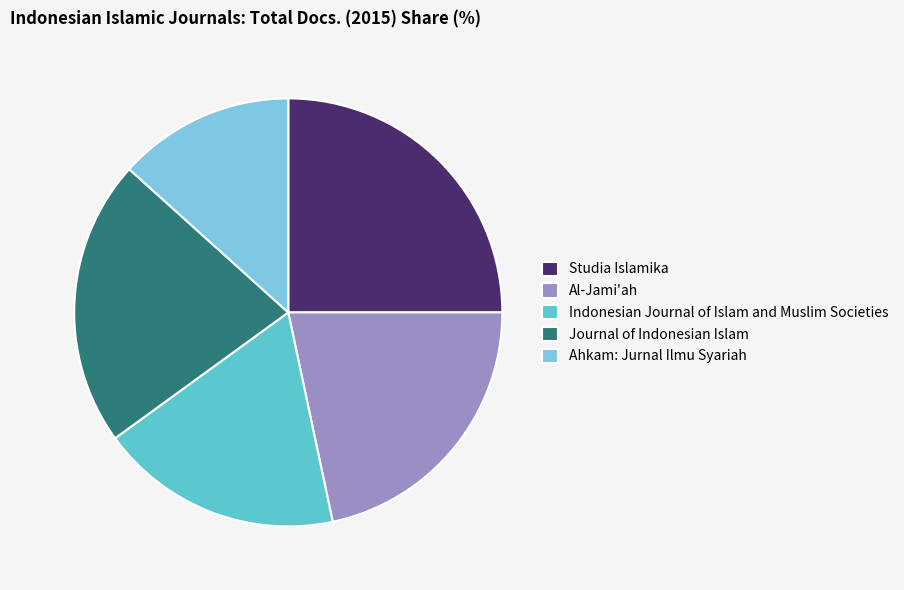

Count the number of slices in the pie.

5